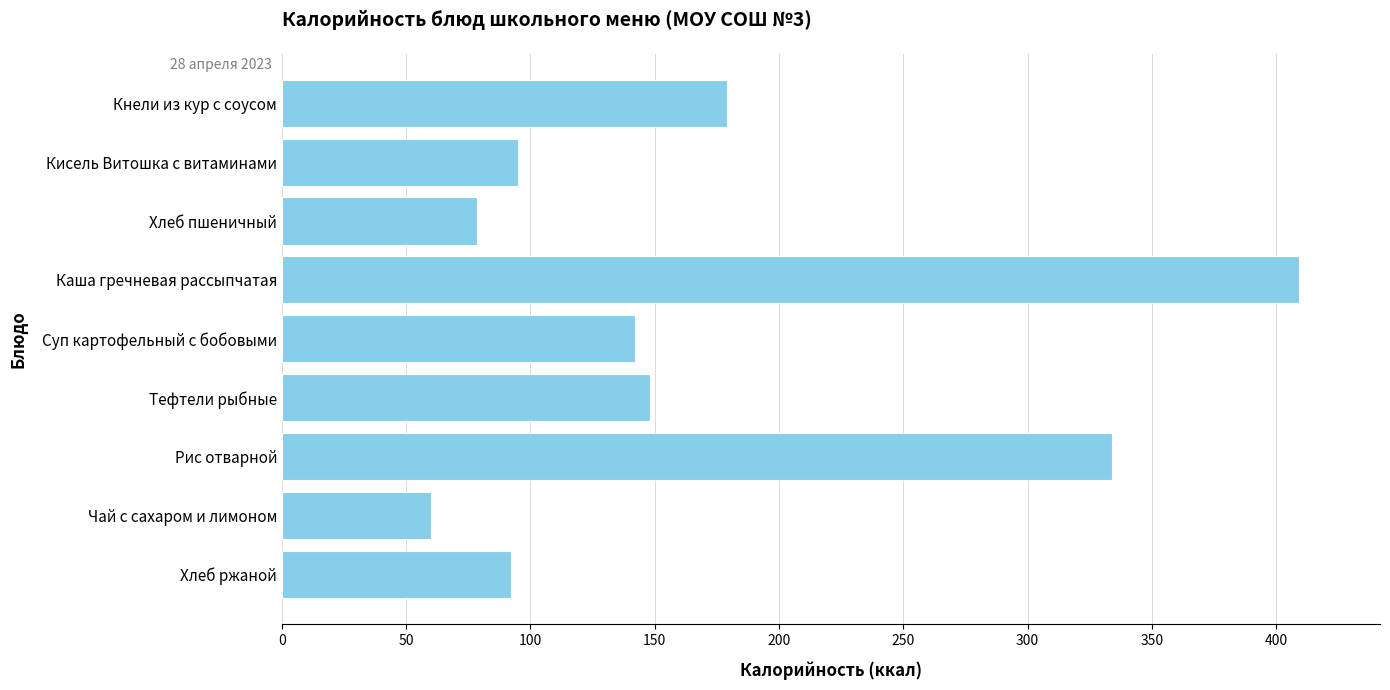

True or false: the data shows 92.0 at Хлеб ржаной.

True